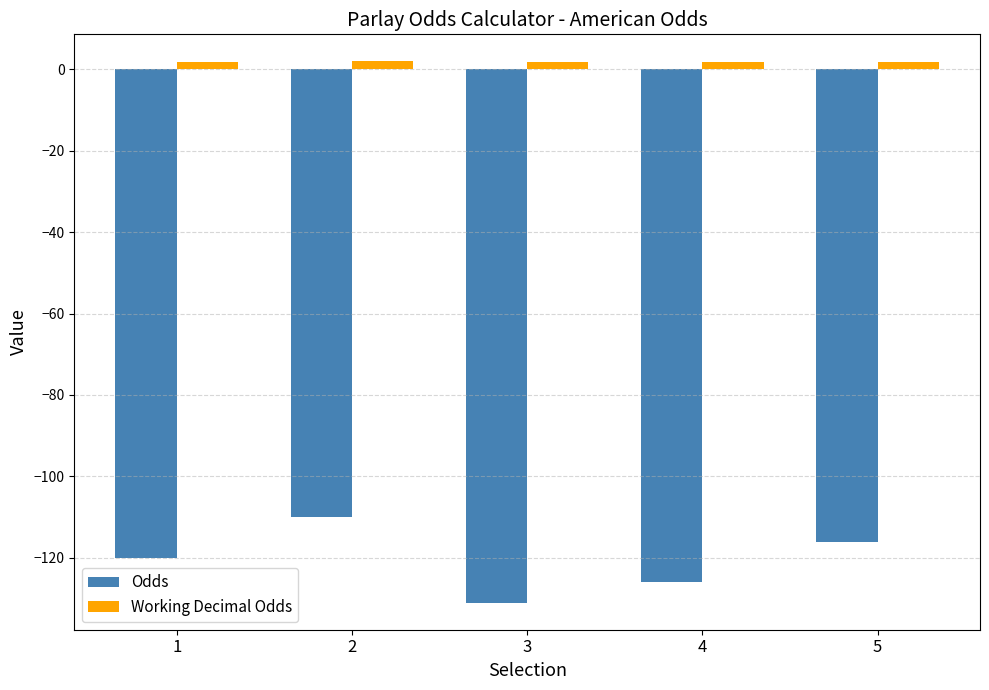

What is the average value of the Odds series?

-120.6